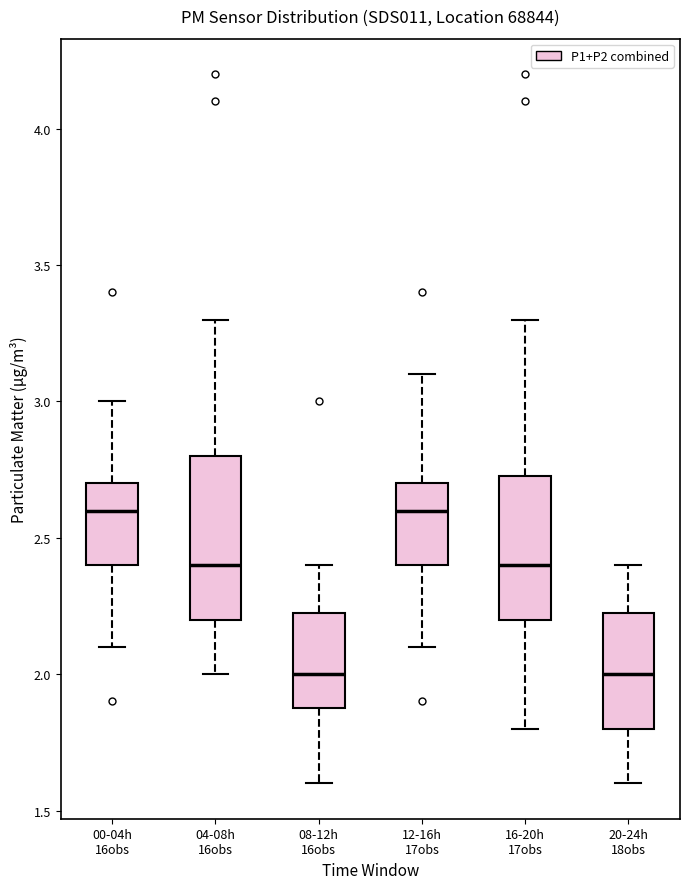

Reading left to right, transcribe this box plot: for each box, give where its median line is, the range the box spans, and where its two whiskers end, as read against the y-axis. The values are not printed on the chart, so give them approximately, as read against the axis.

00-04h 16obs: median 2.60, box 2.40 to 2.70, whiskers 2.10 to 3.00
04-08h 16obs: median 2.40, box 2.20 to 2.80, whiskers 2.00 to 3.30
08-12h 16obs: median 2.00, box 1.90 to 2.25, whiskers 1.60 to 2.40
12-16h 17obs: median 2.60, box 2.40 to 2.70, whiskers 2.10 to 3.10
16-20h 17obs: median 2.40, box 2.20 to 2.75, whiskers 1.80 to 3.30
20-24h 18obs: median 2.00, box 1.80 to 2.25, whiskers 1.60 to 2.40